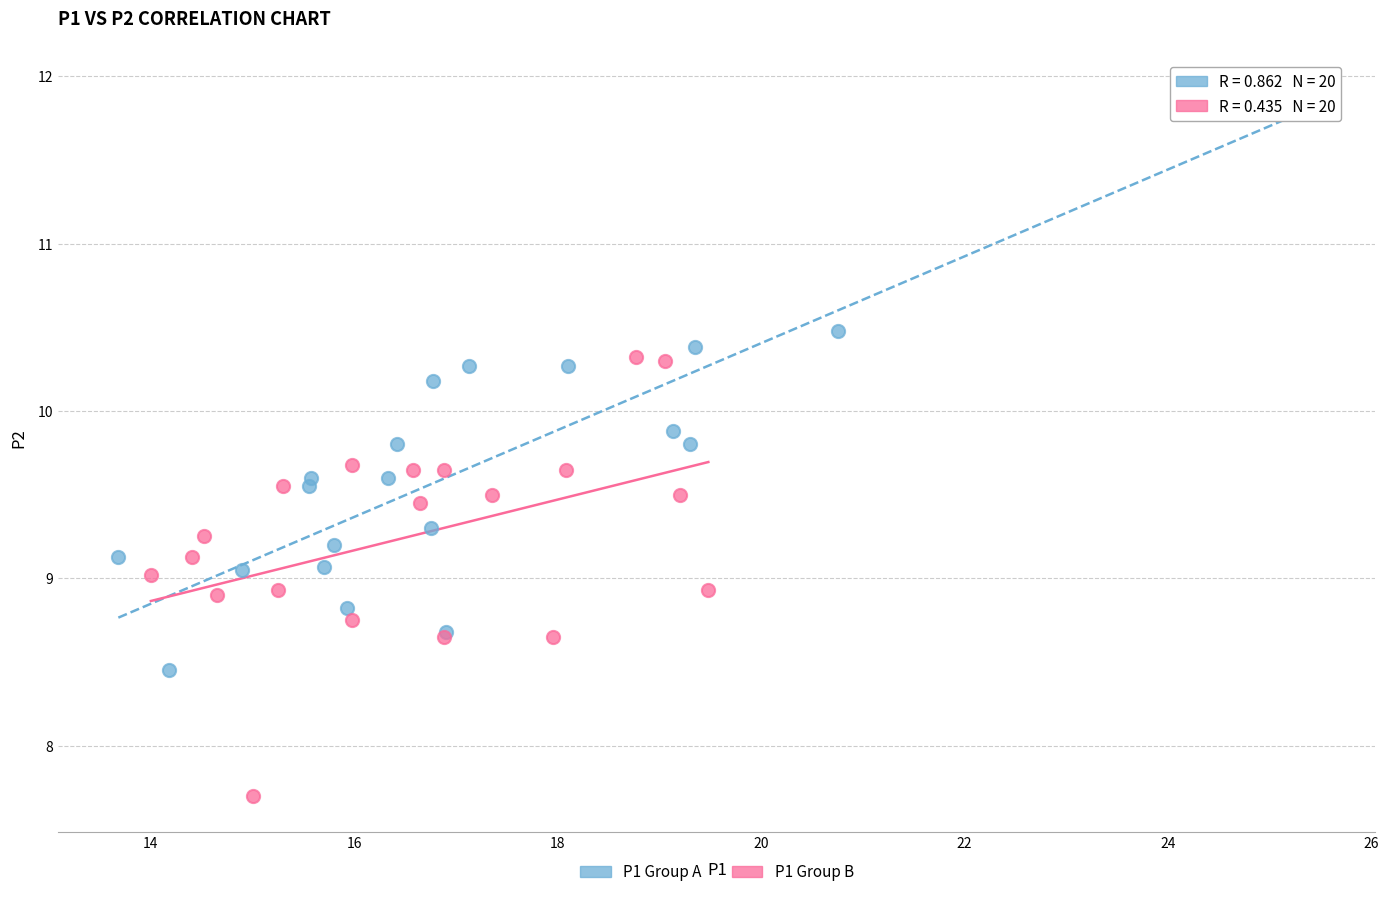

Which series contains the highest Y value?

P1 Group A